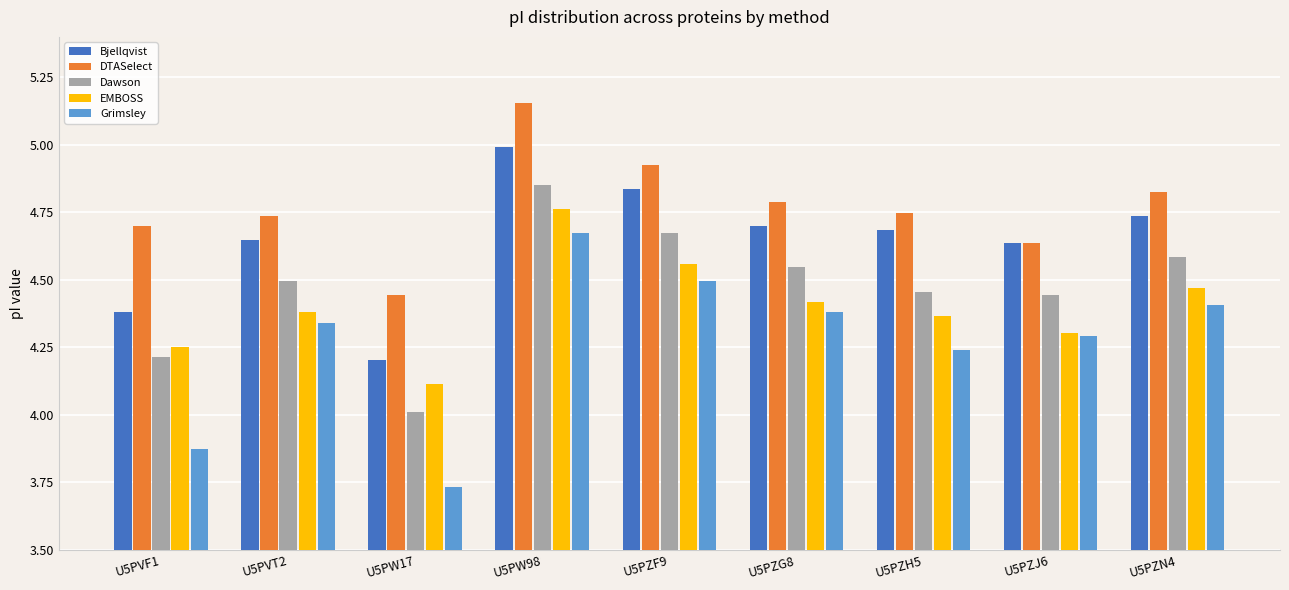

What position from the right is U5PZG8?

4